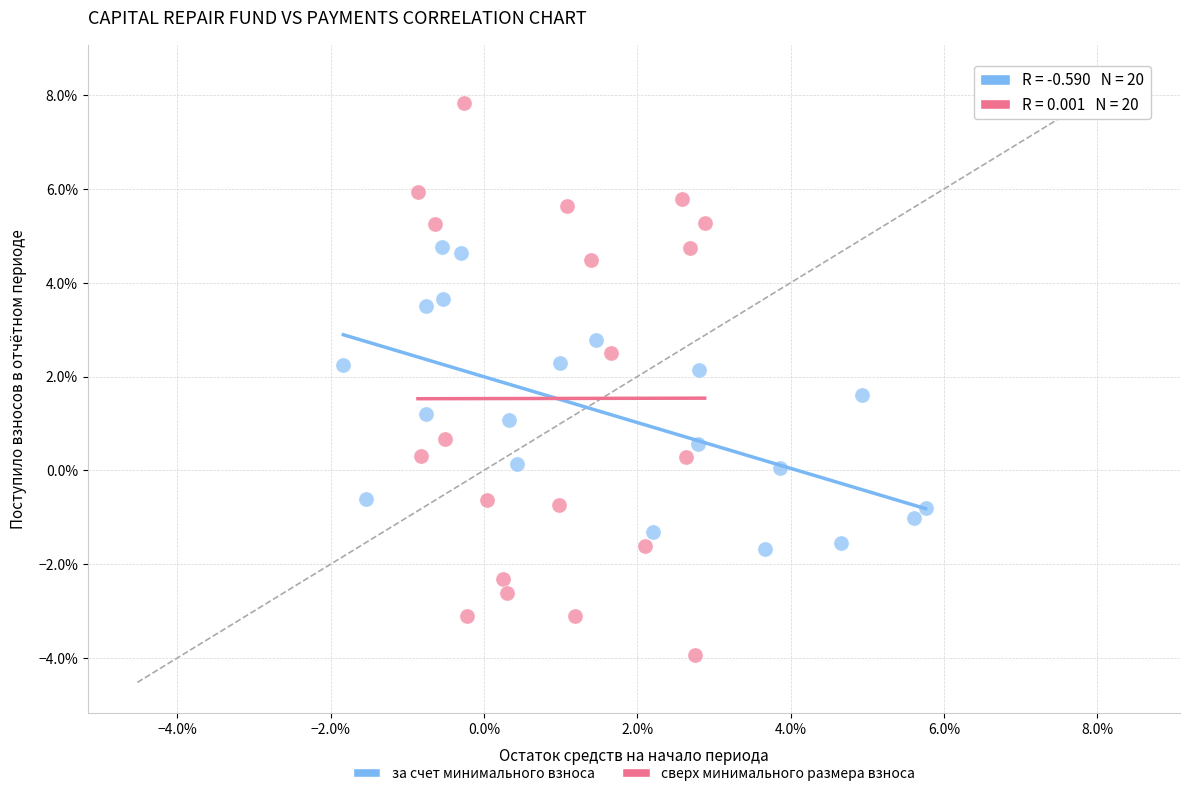

Which series contains the lowest Y value?

сверх минимального размера взноса